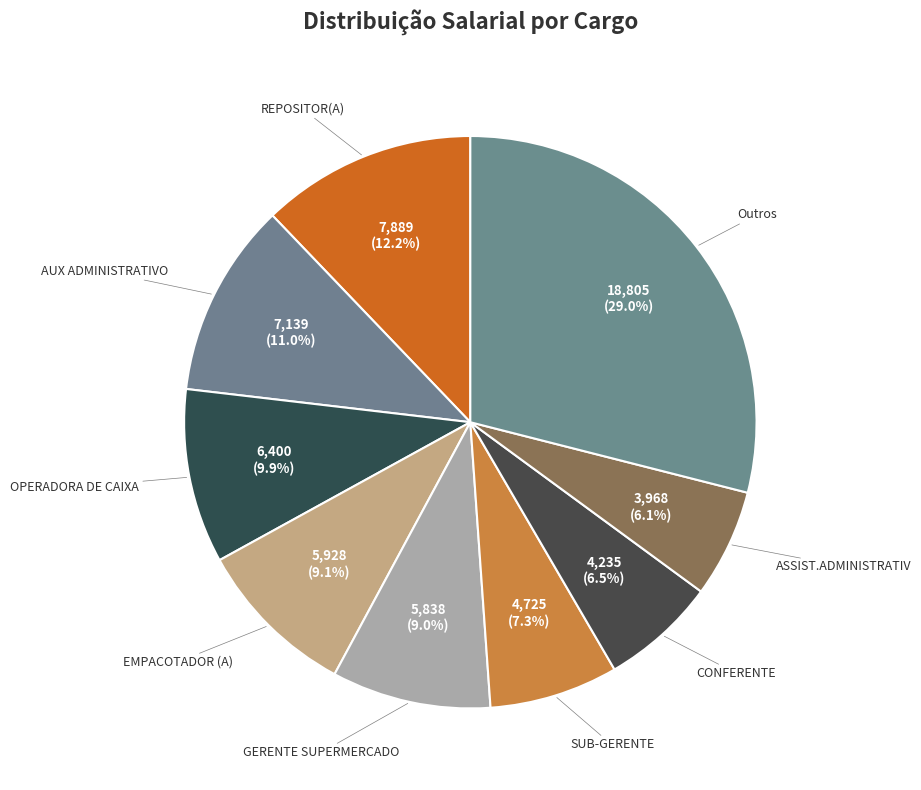

How many slices are in this pie chart?

9